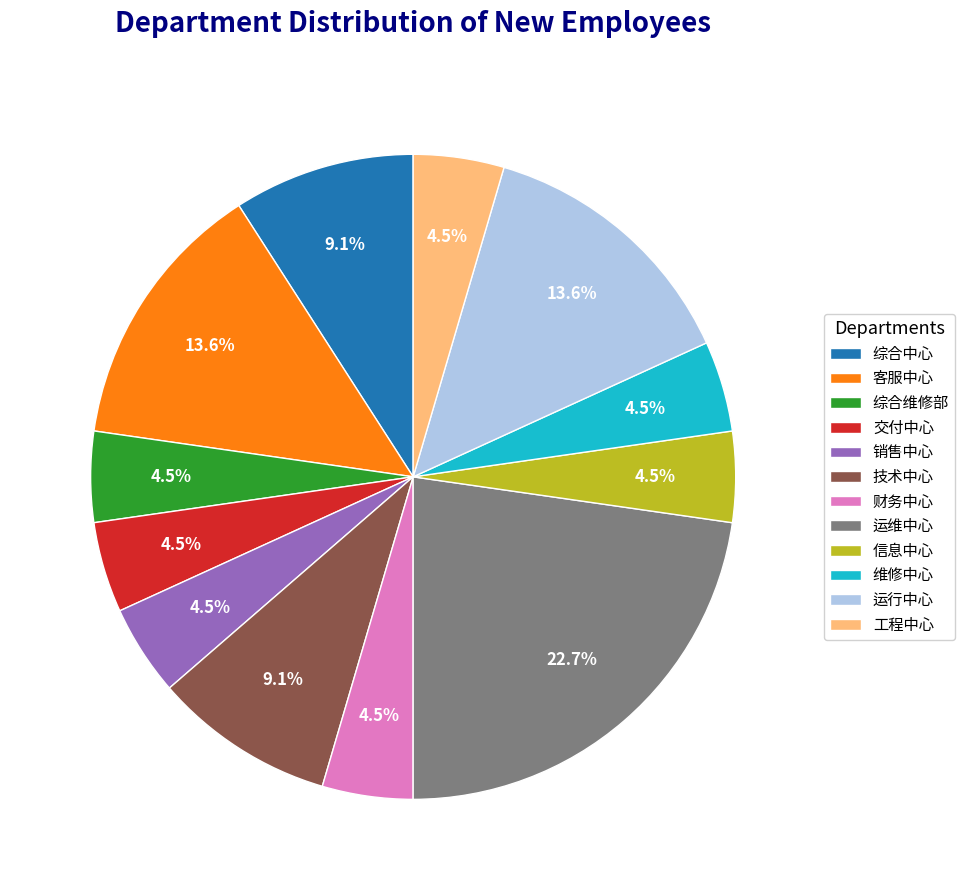

To the nearest percent, what is the combined percentage of 综合中心 and 交付中心?

14%